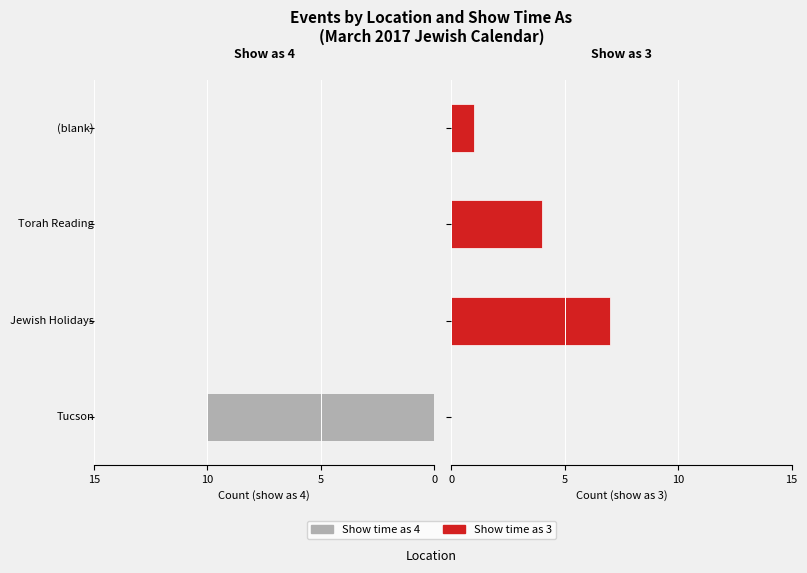

What is the value of the Show time as 3 bar at the 2nd from the left?

7